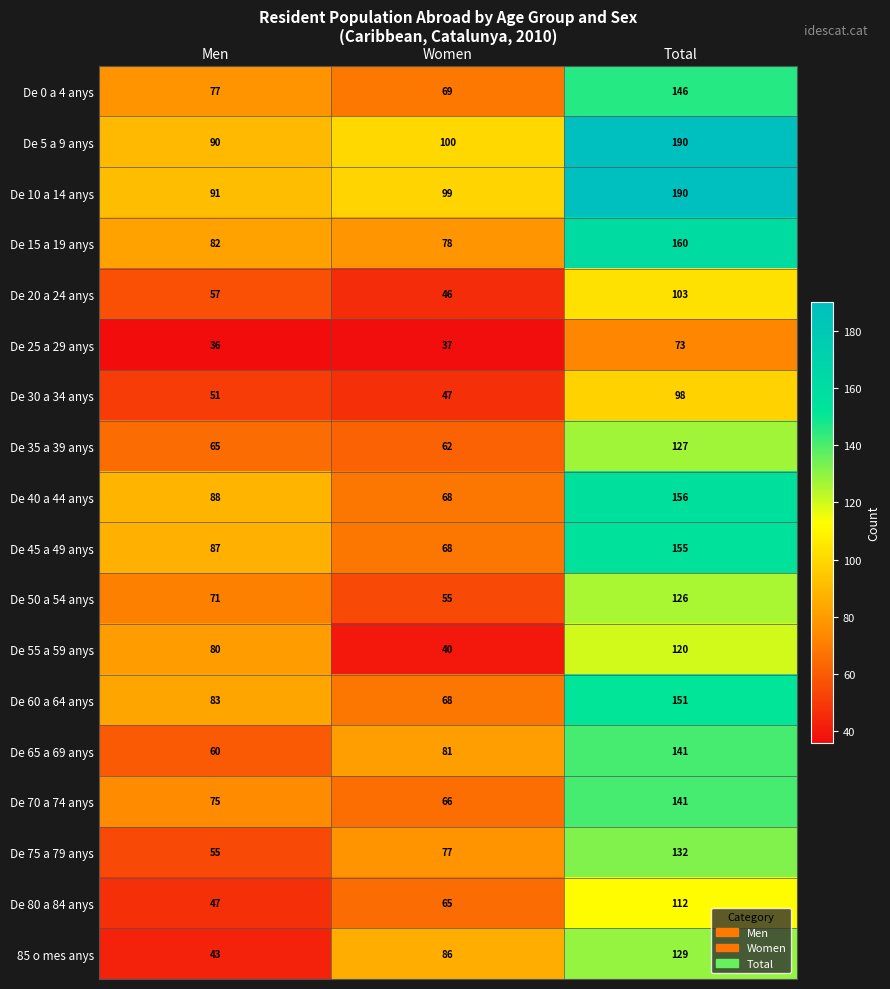

List the labels in order of De 0 a 4 anys value, smallest first.

Women, Men, Total